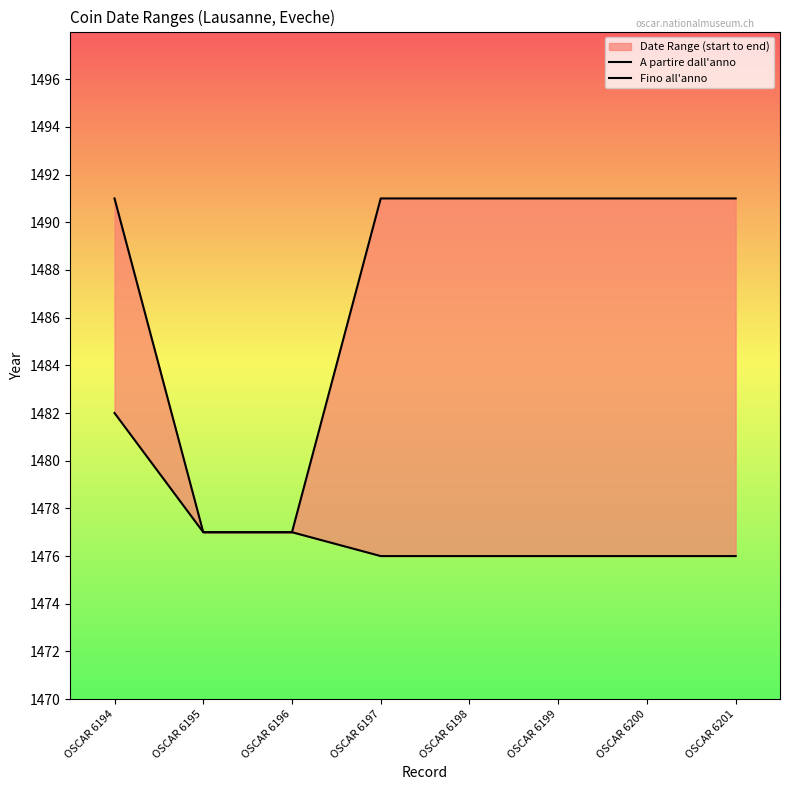

Reading left to right, list all the values displayed in this chart.

A partire dall'anno: OSCAR 6194=1482	OSCAR 6195=1477	OSCAR 6196=1477	OSCAR 6197=1476	OSCAR 6198=1476	OSCAR 6199=1476	OSCAR 6200=1476	OSCAR 6201=1476
Fino all'anno: OSCAR 6194=1491	OSCAR 6195=1477	OSCAR 6196=1477	OSCAR 6197=1491	OSCAR 6198=1491	OSCAR 6199=1491	OSCAR 6200=1491	OSCAR 6201=1491